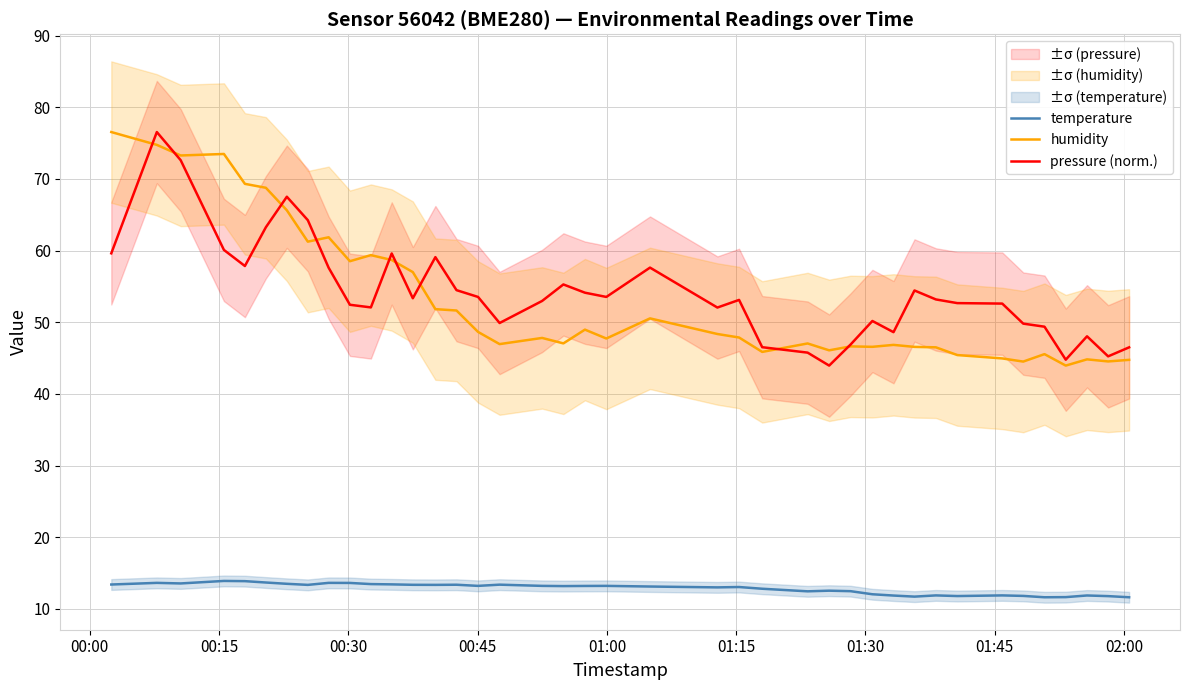

At how many categories does at least one series exceed 31?

40